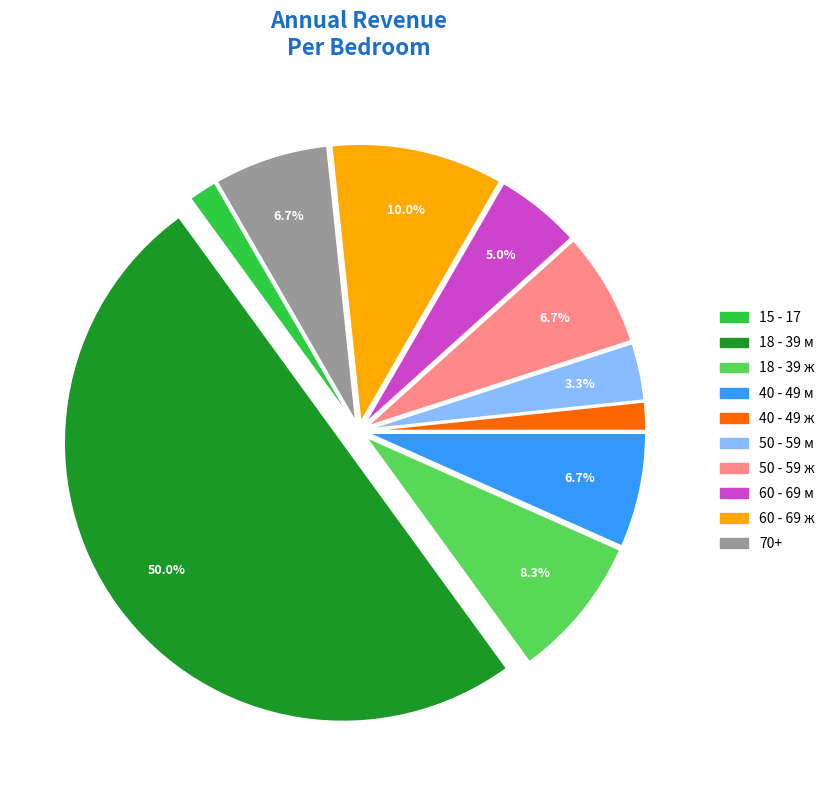

Count the number of slices in the pie.

10